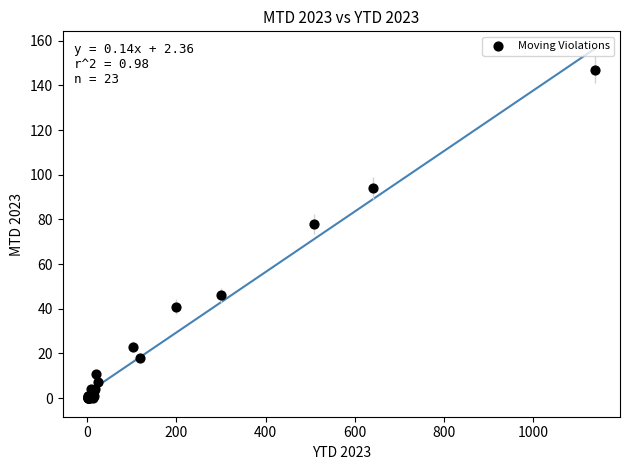

What Y value in the scatter plot is closest to 73?

78